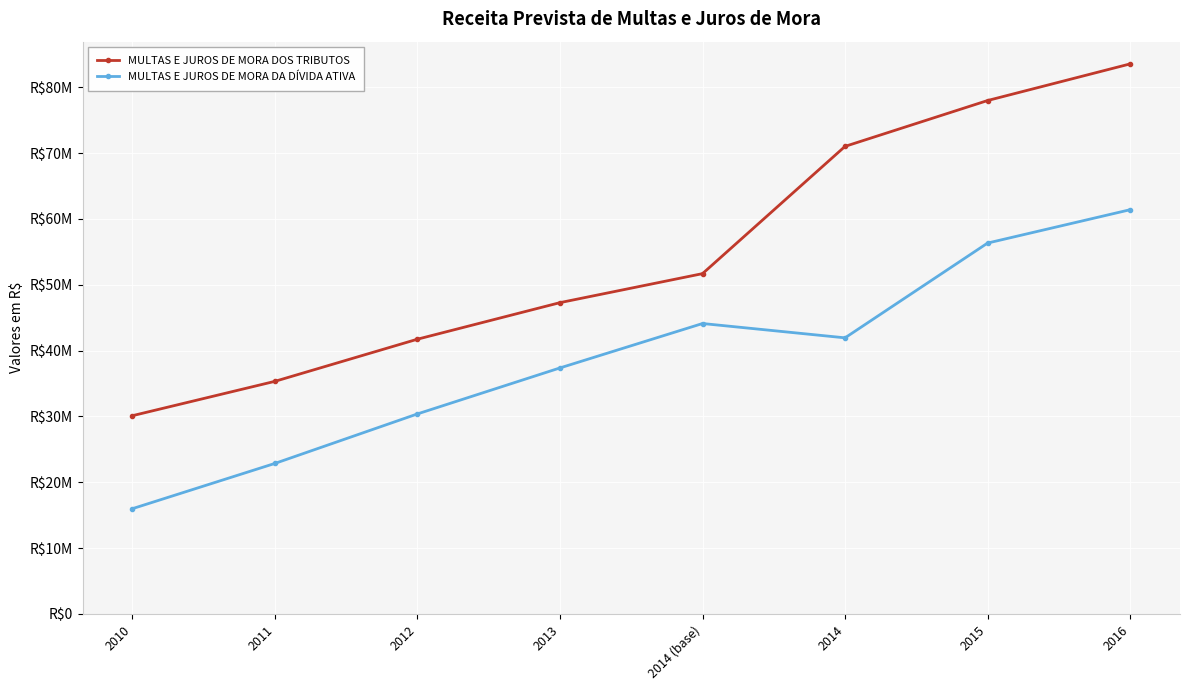

True or false: MULTAS E JUROS DE MORA DA DÍVIDA ATIVA and MULTAS E JUROS DE MORA DOS TRIBUTOS cross at least once.

False